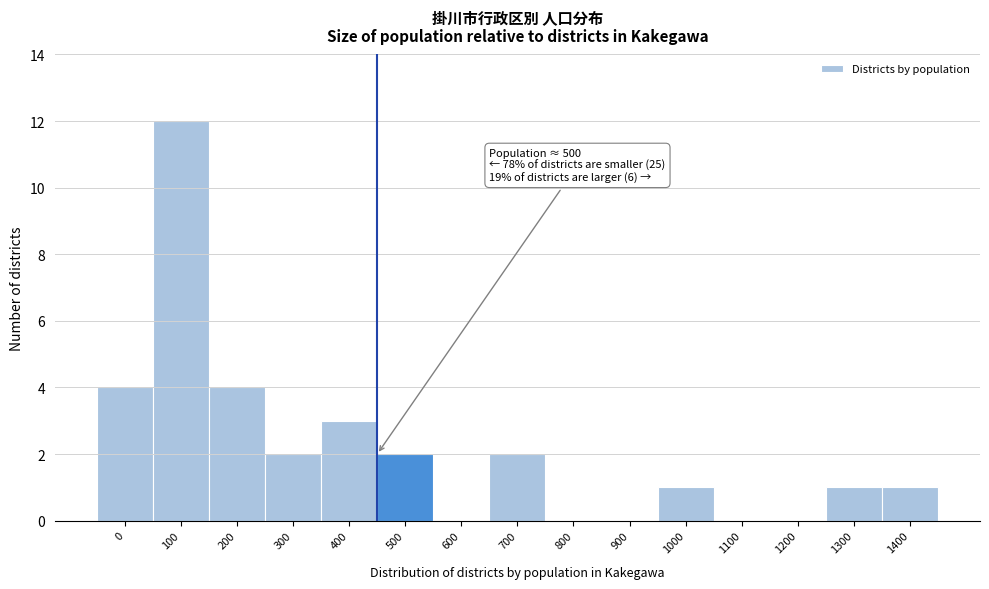

Reading left to right, extract all data points from this chart.

0=4	100=12	200=4	300=2	400=3	500=2	600=0	700=2	800=0	900=0	1000=1	1100=0	1200=0	1300=1	1400=1